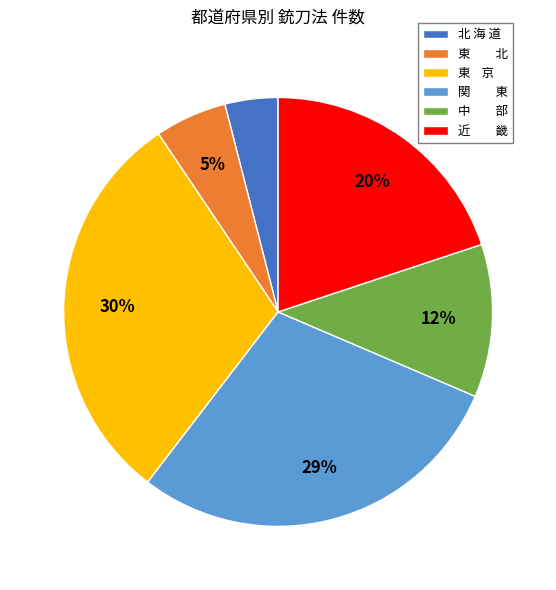

Is 近 畿 the majority of the pie?

No